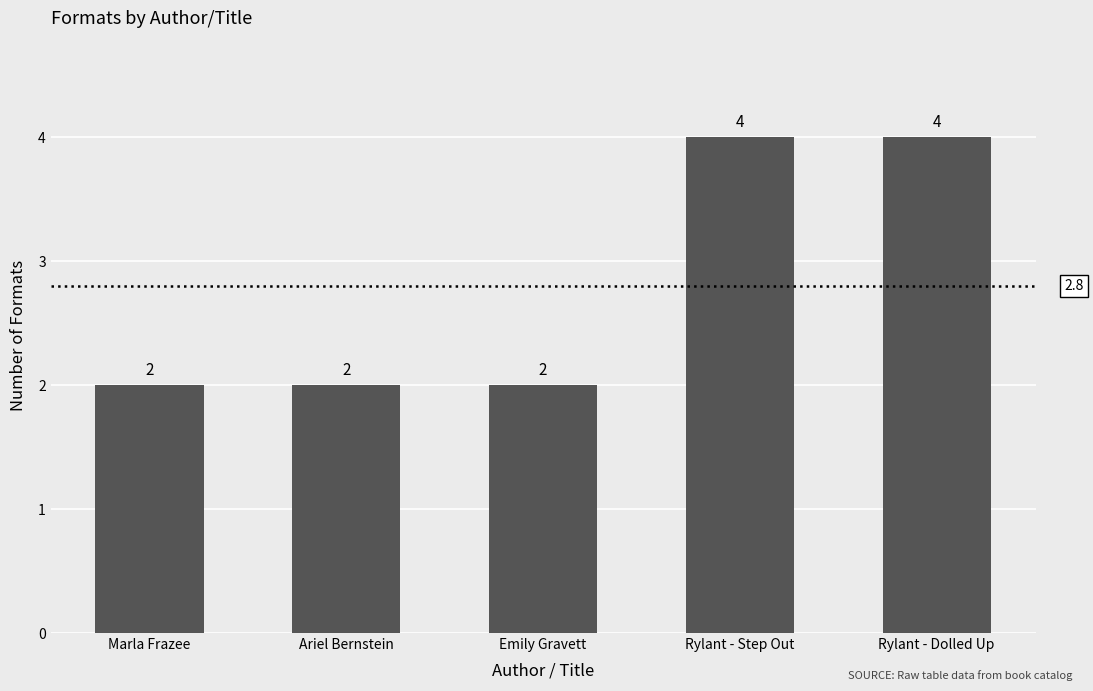

How many categories are shown in the chart?

5